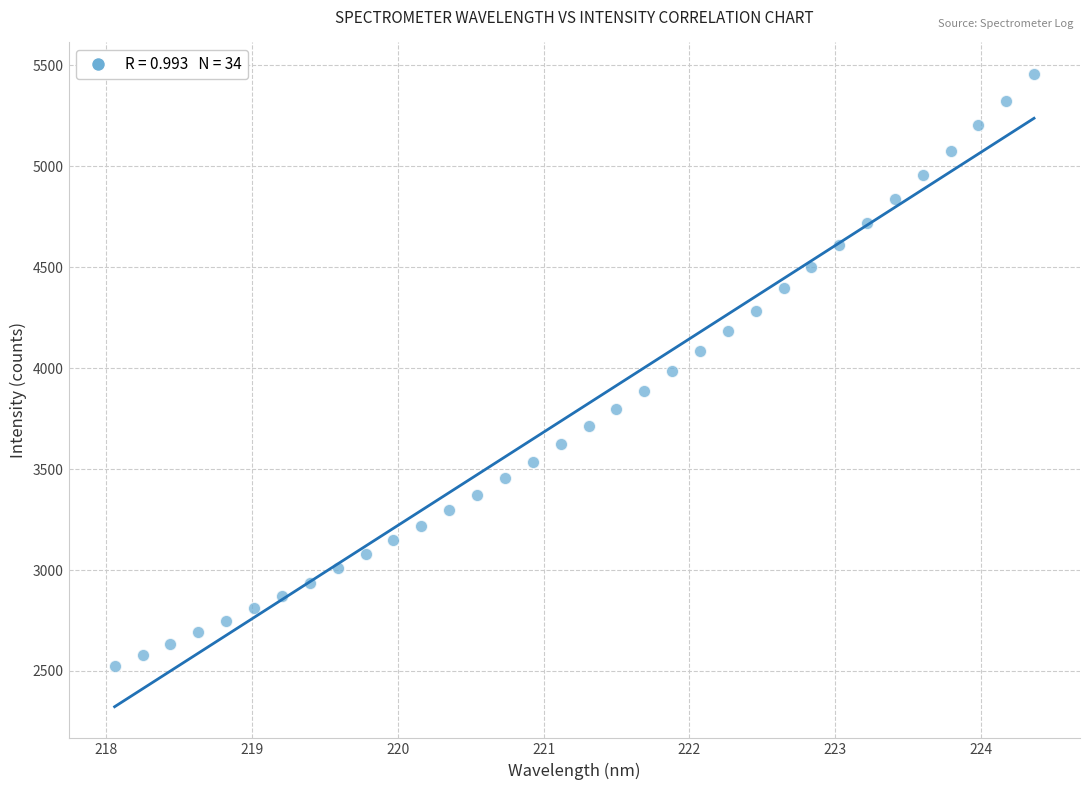

What is the range of Y values (max minus min)?

2931.2